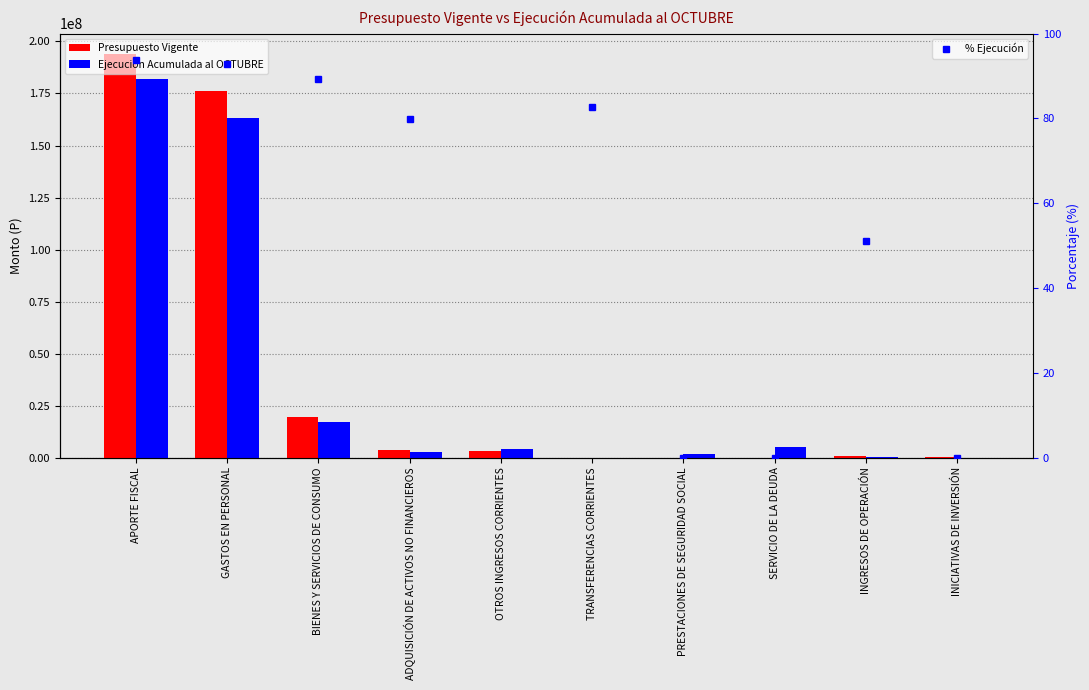

Reading left to right, list all the values displayed in this chart.

Presupuesto Vigente: 194055782.0	175955892.0	19372970.0	3628968.0	3431945.0	46350.0	0.0	0.0	889475.0	201306.0
Ejecución Acumulada al OCTUBRE: 181987067.0	163325354.0	17307967.0	2894829.0	3992002.0	38350.0	1852867.0	5044724.0	453412.0	0.0
% Ejecución: 93.8	92.8	89.3	79.8	116.3	82.7	0.0	0.0	51.0	0.0